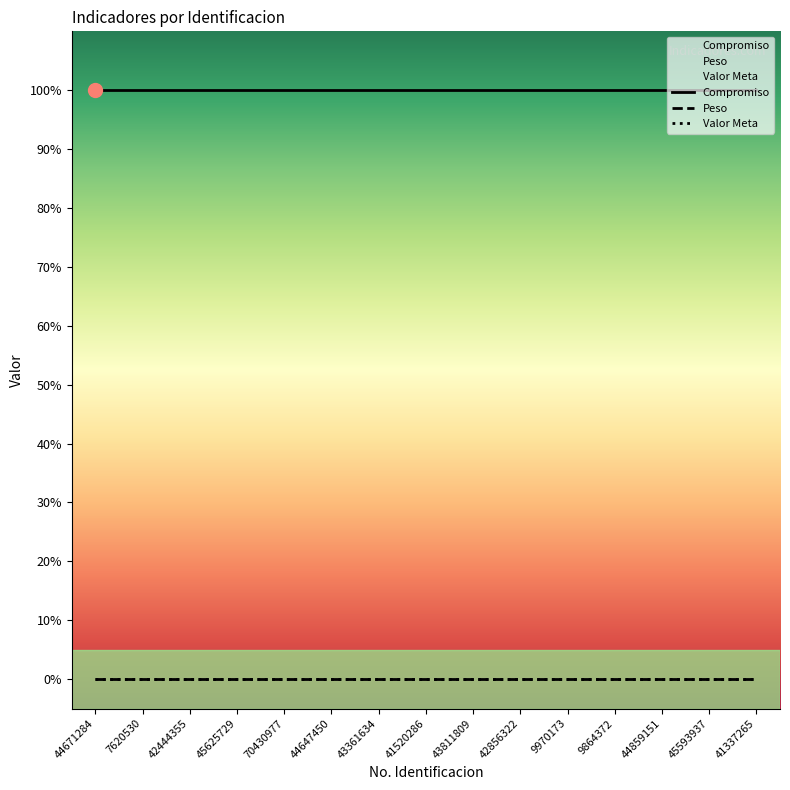

Which category has the highest value across all series?

44671284